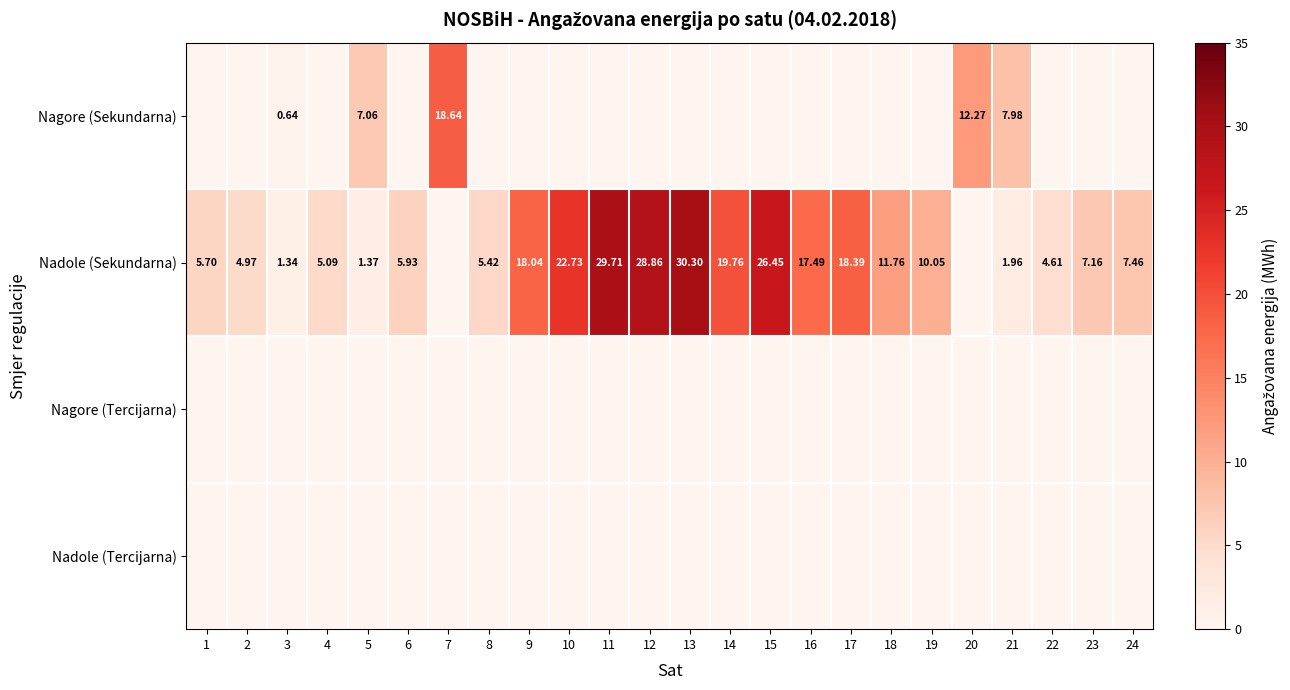

Is it true that Nagore (Sekundarna) equals 0.0 at 24?

True